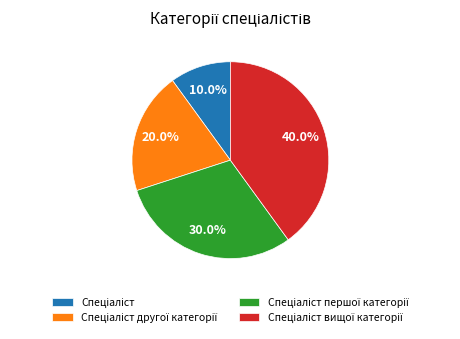

Is there any slice that represents more than half of the pie?

No